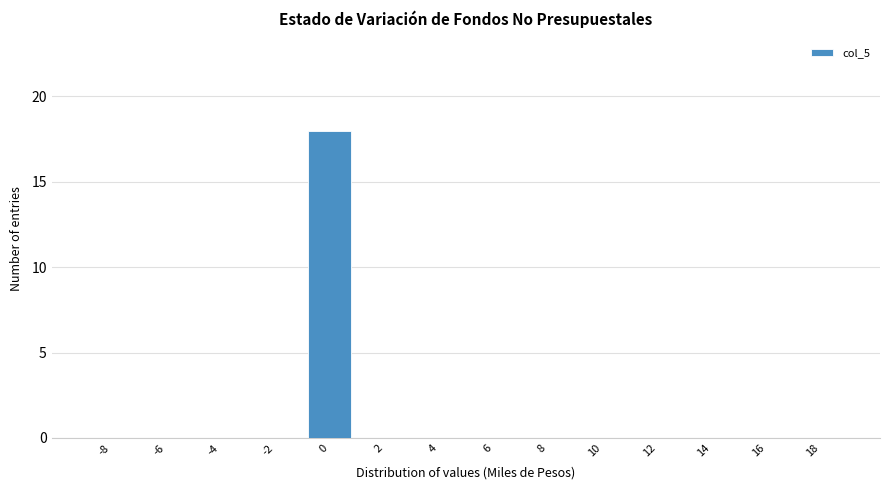

Reading left to right, list all the values displayed in this chart.

-8=0	-6=0	-4=0	-2=0	0=18	2=0	4=0	6=0	8=0	10=0	12=0	14=0	16=0	18=0